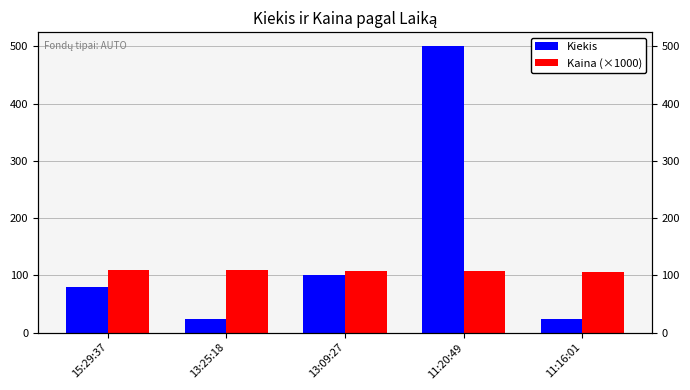

Rank the series by their average value, from highest to lowest.

Kiekis, Kaina (×1000)